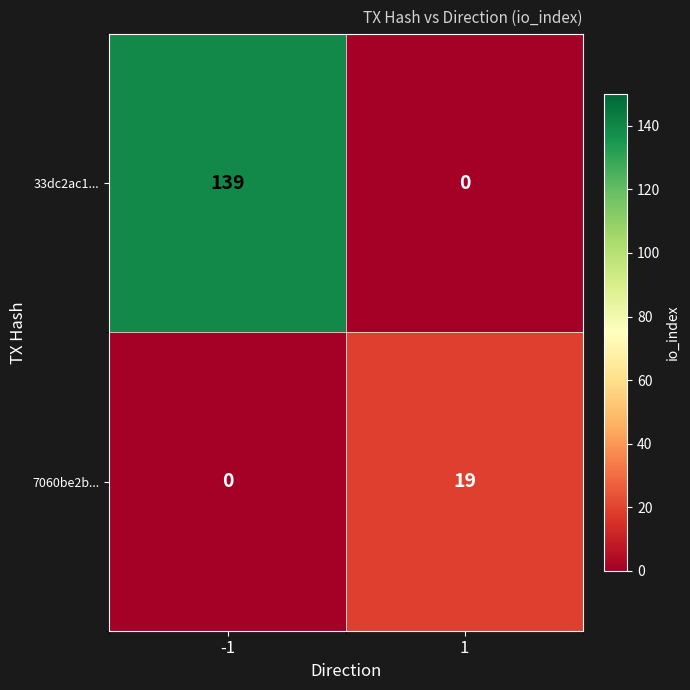

List the series in order of their peak value, lowest first.

7060be2b..., 33dc2ac1...